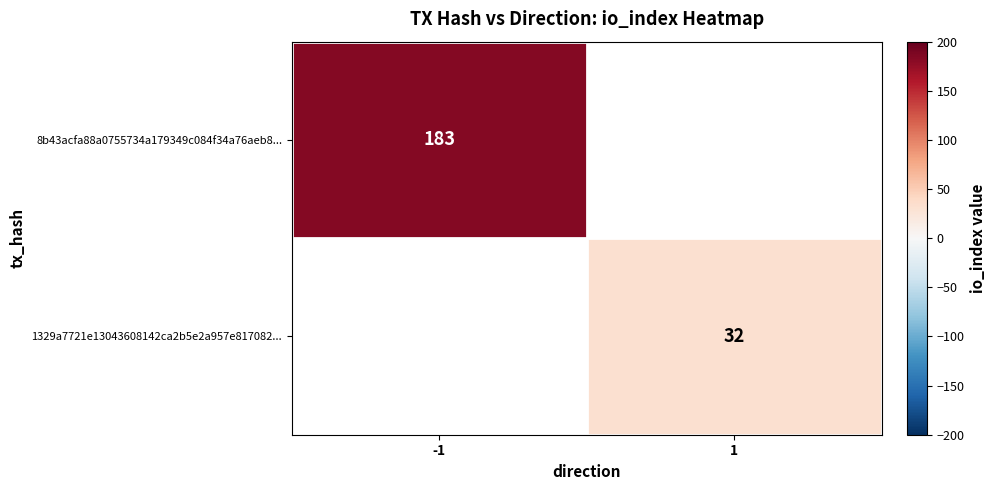

True or false: 8b43acfa88a0755734a179349c084f34a76aeb8... has a value of 103 at -1.

False